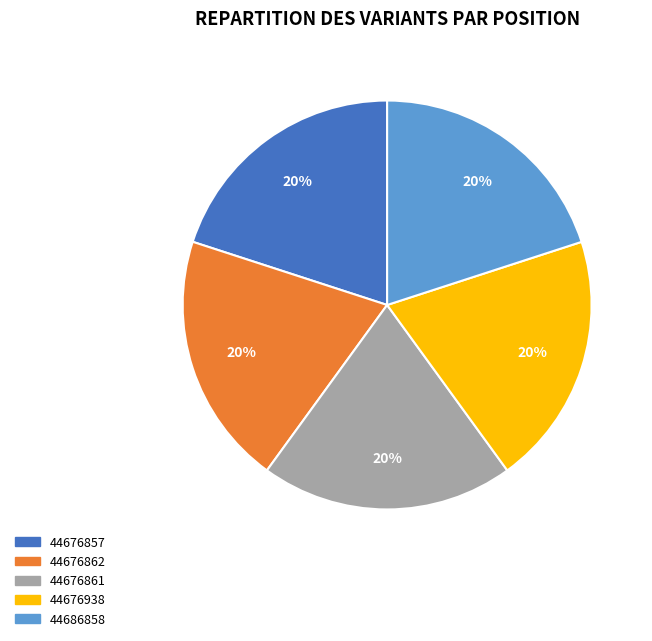

What is the ratio of the value at 44676938 to the value at 44686858?

1.0